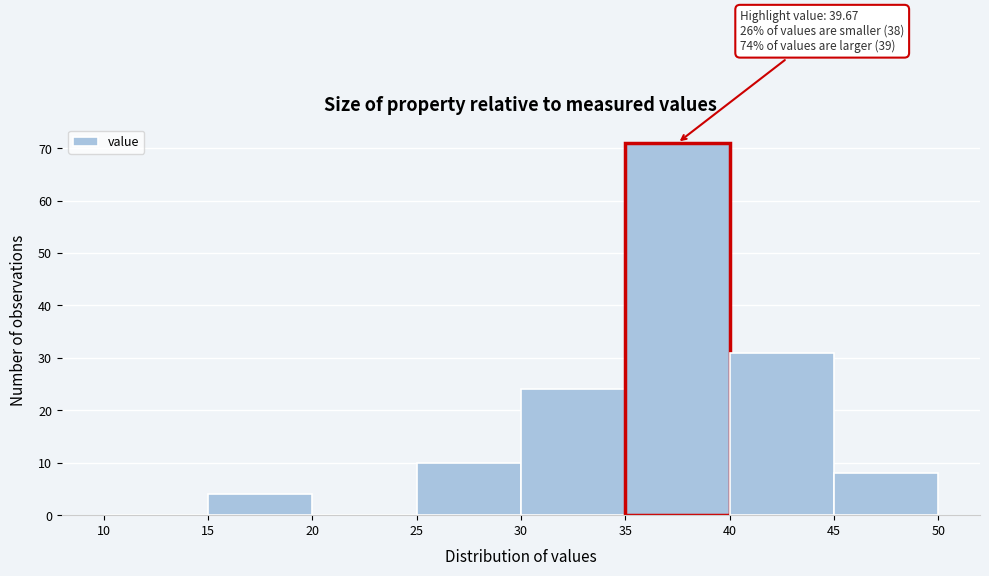

Over which range of the x-axis is the bar tallest?

35 to 40